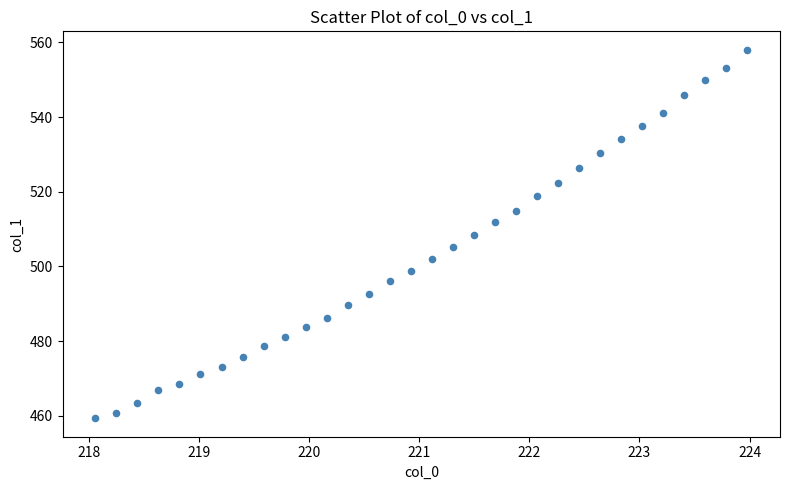

What is the range of X values (max minus min)?

5.9